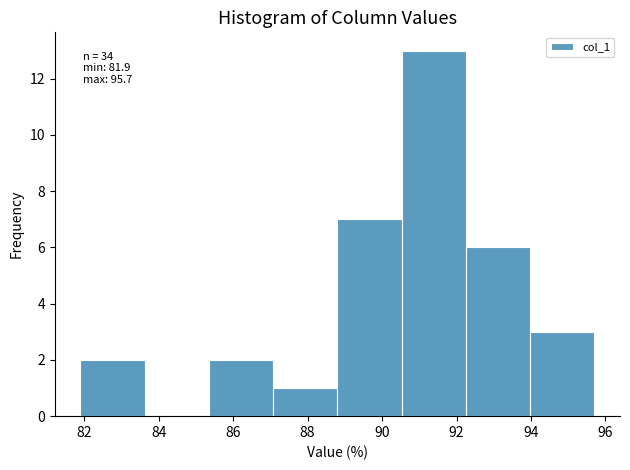

Which range on the x-axis has the tallest bar?

90.6 to 92.2